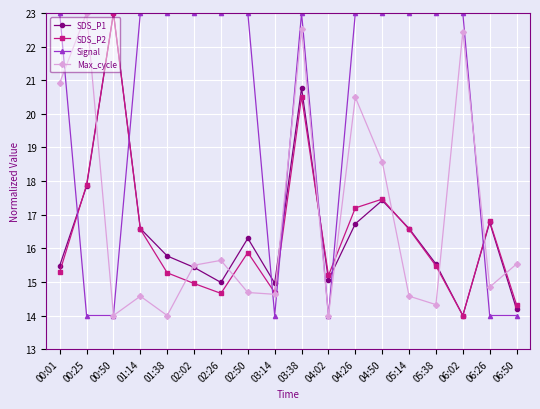

What is the average value of the SDS_P1 series?

16.5